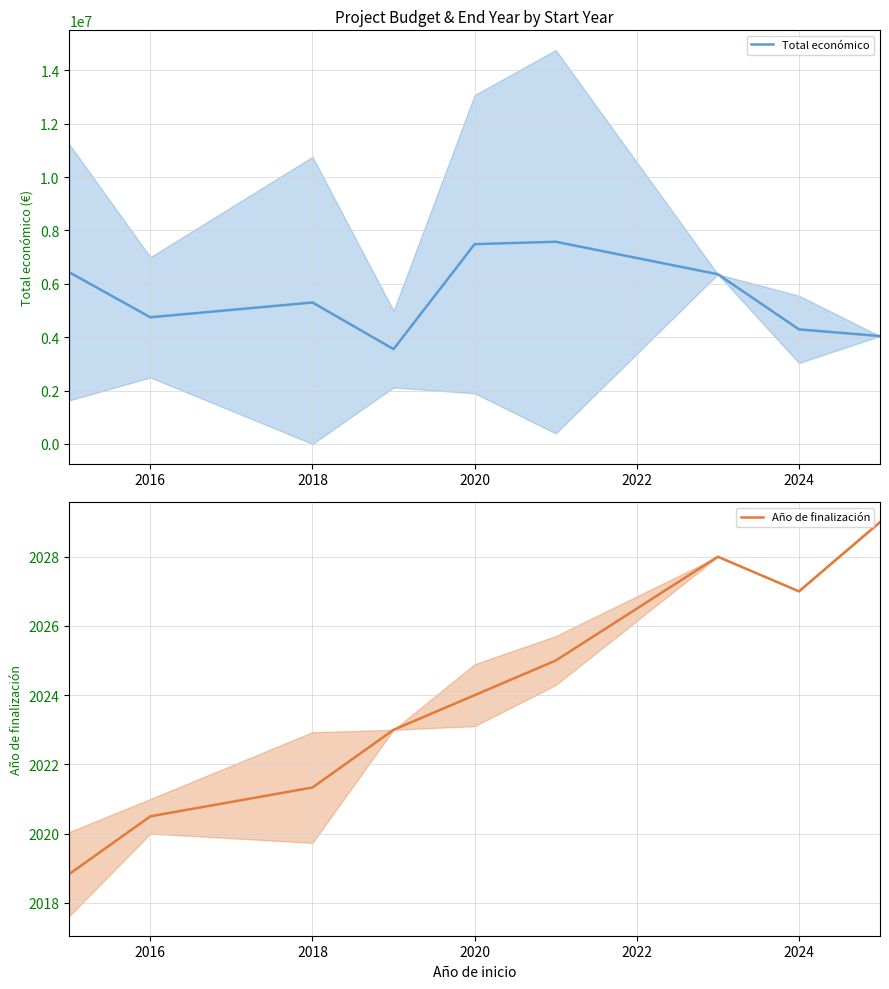

Which series has the largest total across all categories?

Total económico